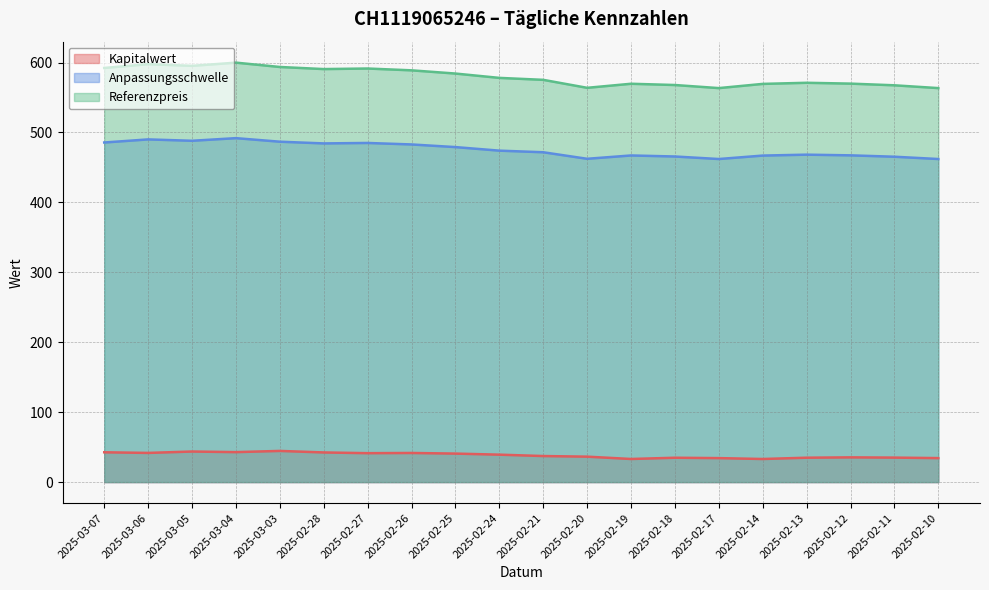

Is it true that Anpassungsschwelle equals 467.1 at 2025-02-19?

True